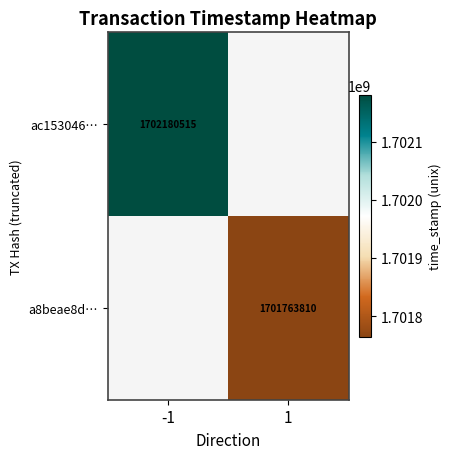

True or false: a8beae8d… has a value of 1701763810 at 1.

True